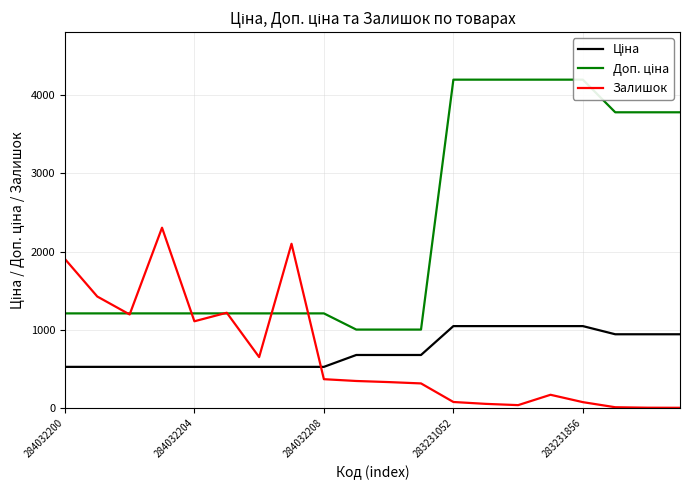

Which category has the lowest value in the Ціна series?

284032200